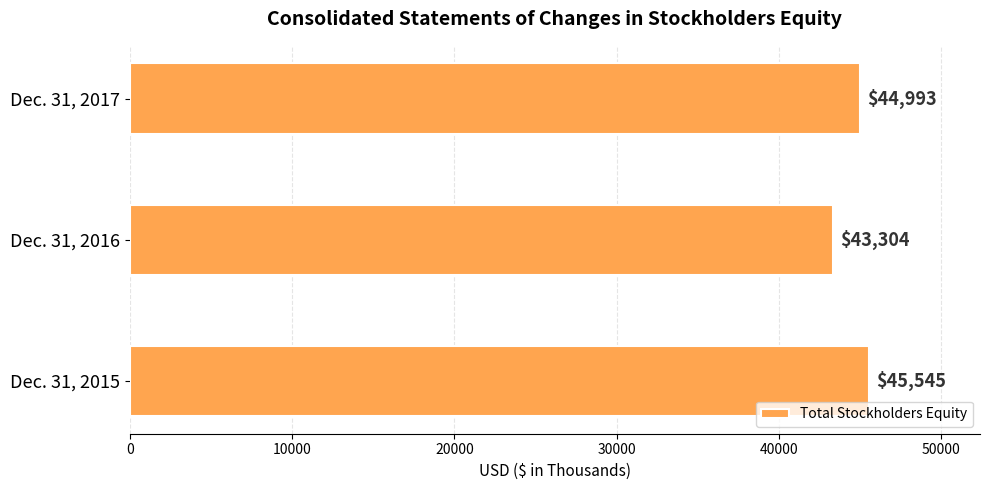

List the labels in order of value, largest first.

Dec. 31, 2015, Dec. 31, 2017, Dec. 31, 2016